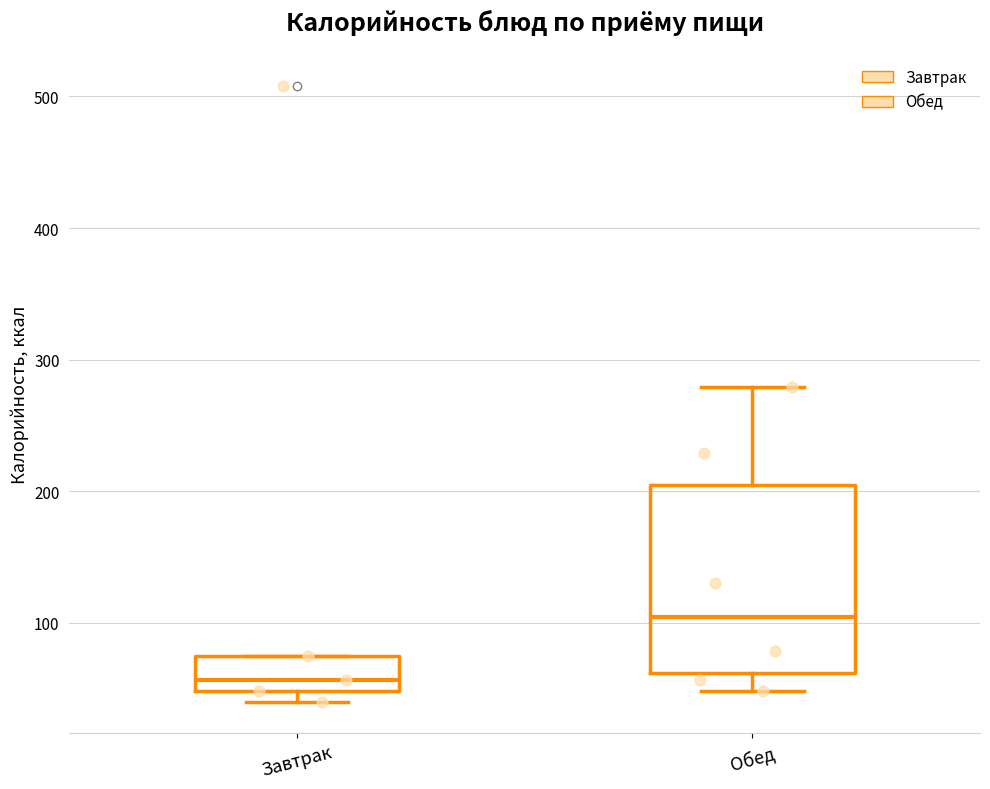

Reading left to right, transcribe this box plot: for each box, give where its median line is, the range the box spans, and where its two whiskers end, as read against the y-axis. The values are not printed on the chart, so give them approximately, as read against the axis.

Завтрак: median 60, box 50 to 70, whiskers 40 to 70
Обед: median 100, box 60 to 200, whiskers 50 to 280